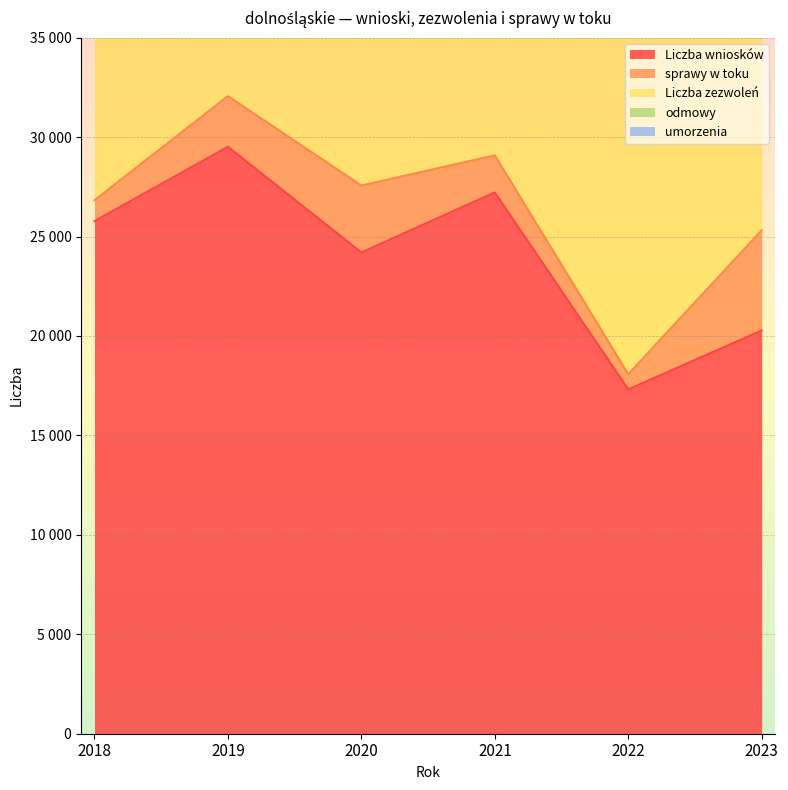

List the series in order of their peak value, lowest first.

odmowy, umorzenia, sprawy w toku, Liczba zezwoleń, Liczba wniosków